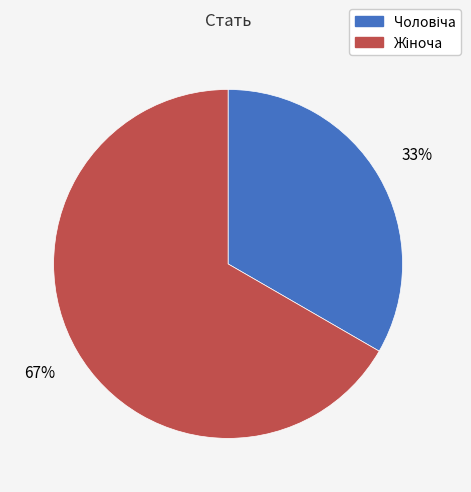

To the nearest percent, what is the average slice percentage?

50%